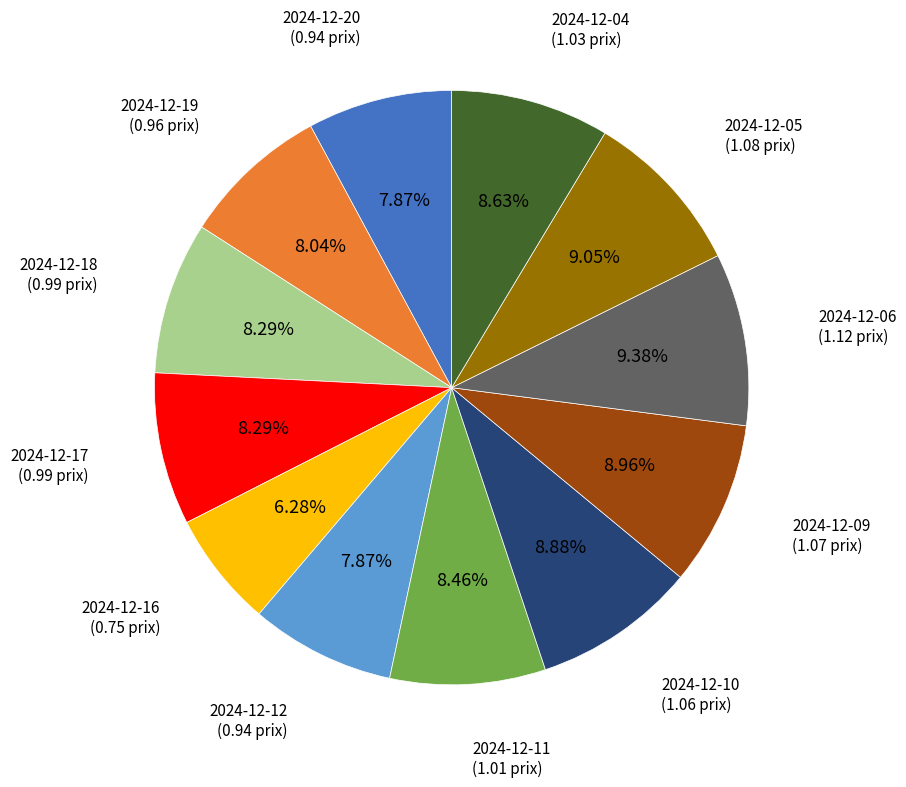

Which has a higher value, 2024-12-20 or 2024-12-09?

2024-12-09